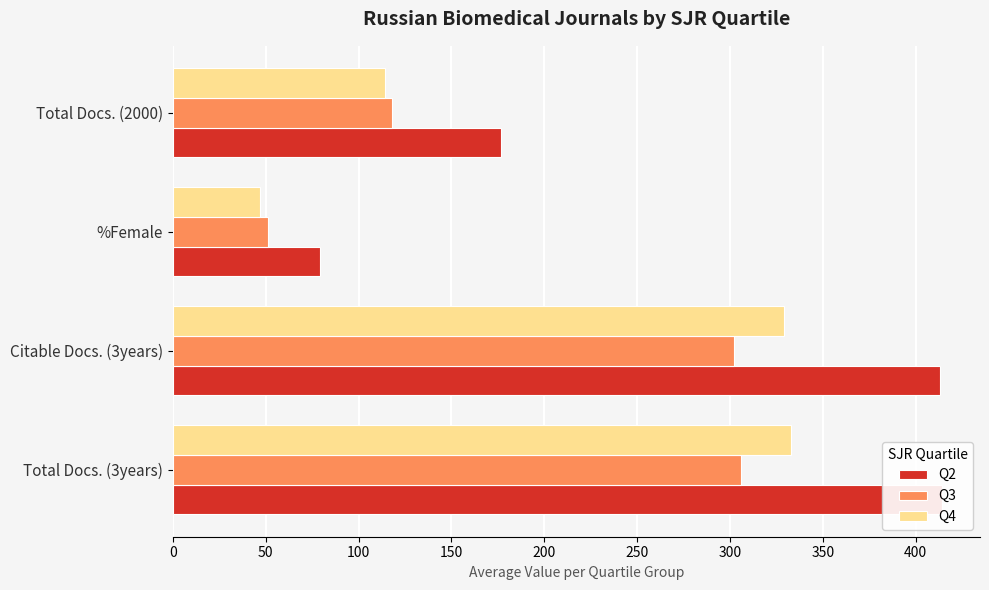

True or false: Q2 has a value of 658.1 at Total Docs. (3years).

False